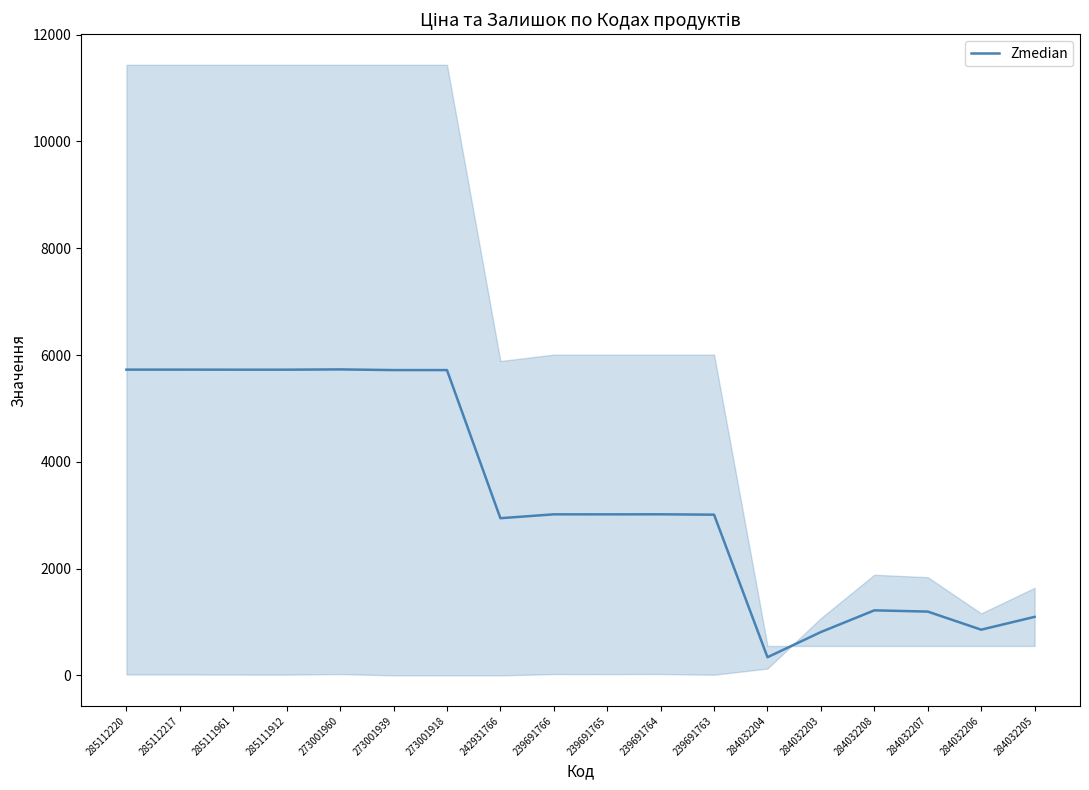

What position from the right is 285111912?

15